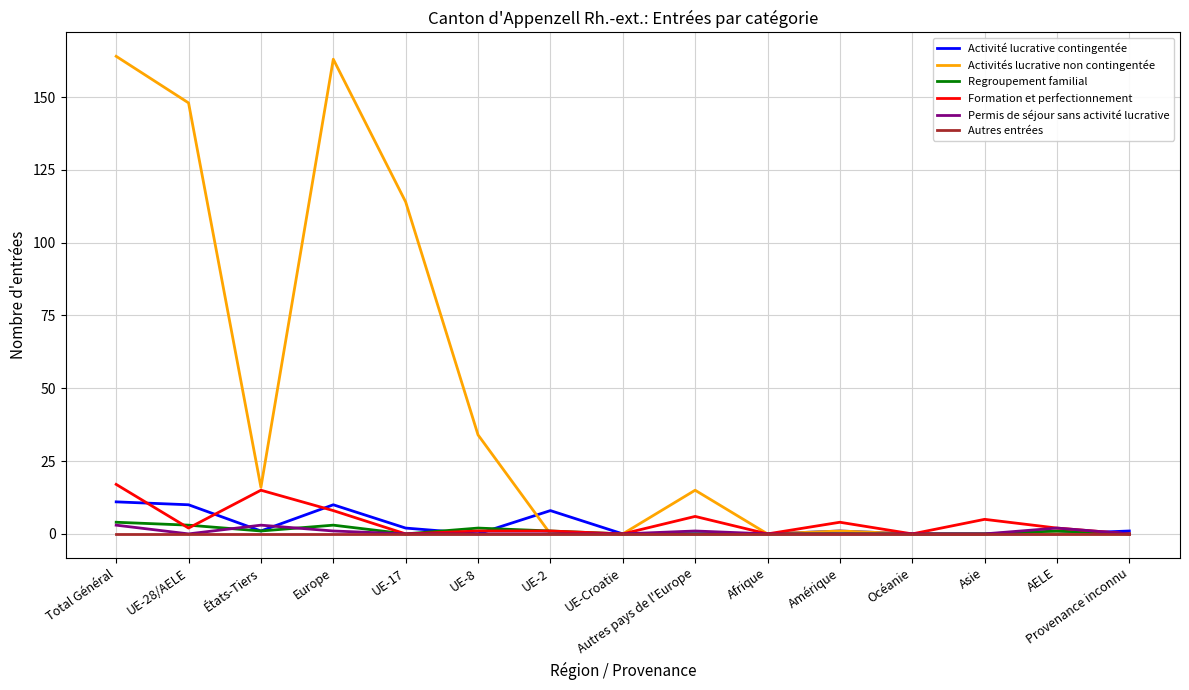

The value of Formation et perfectionnement at Provenance inconnu is -9. True or false?

False